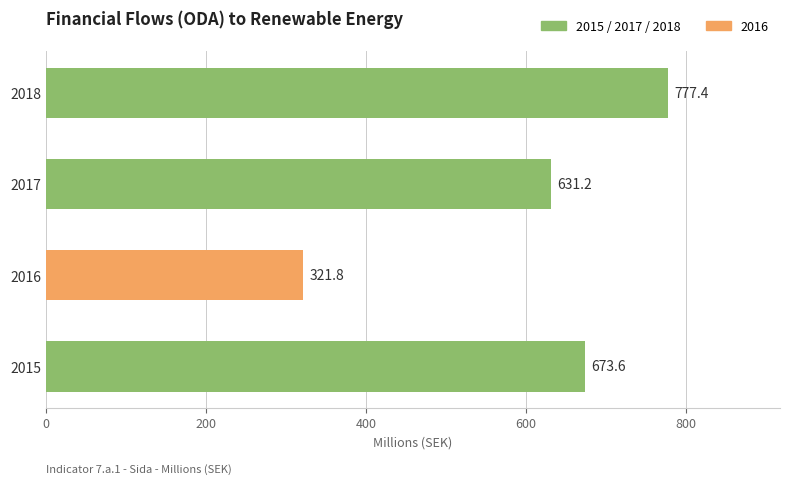

Does the chart contain stacked bars?

No